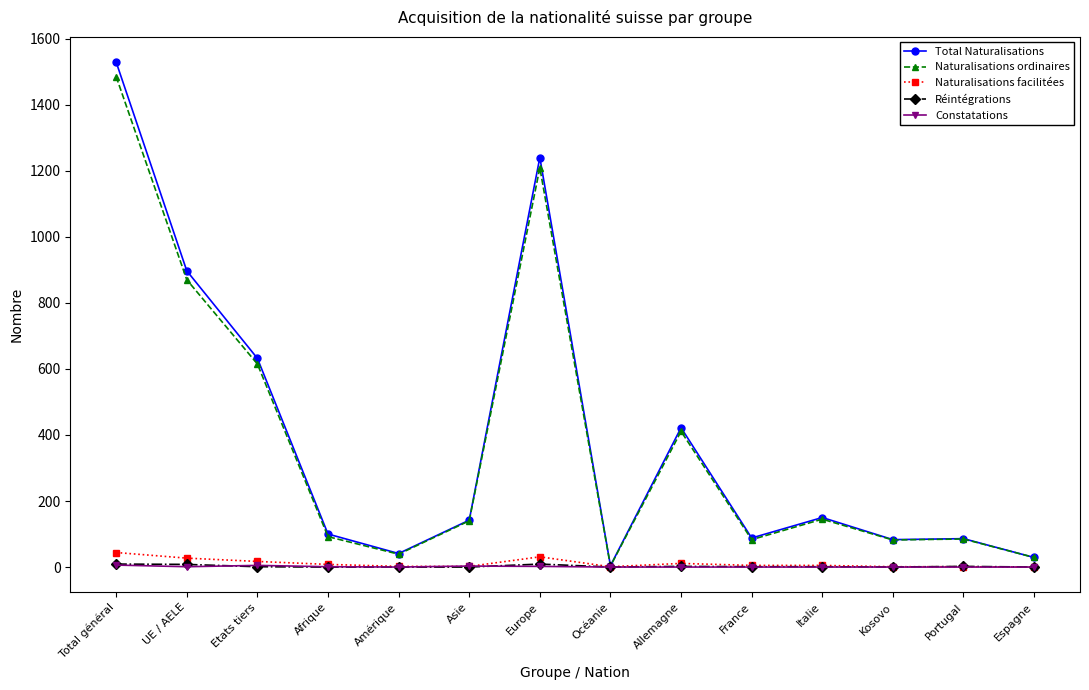

What is the label of the 11th point from the left?

Italie